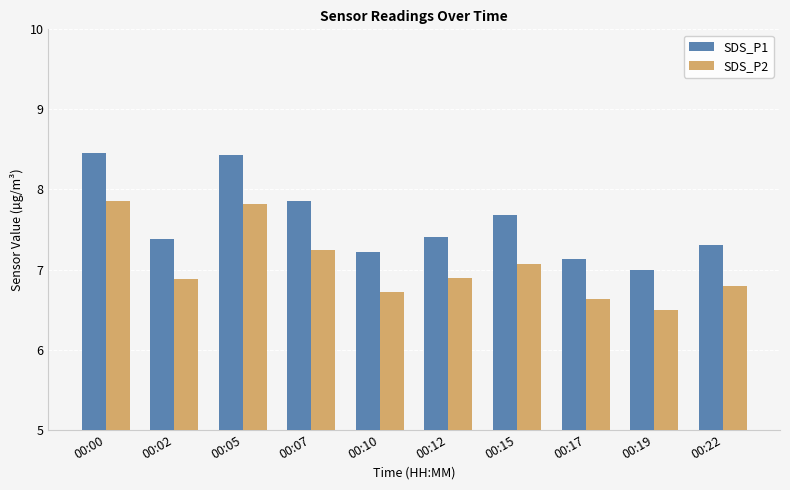

List the series in order of their overall mean, highest first.

SDS_P1, SDS_P2